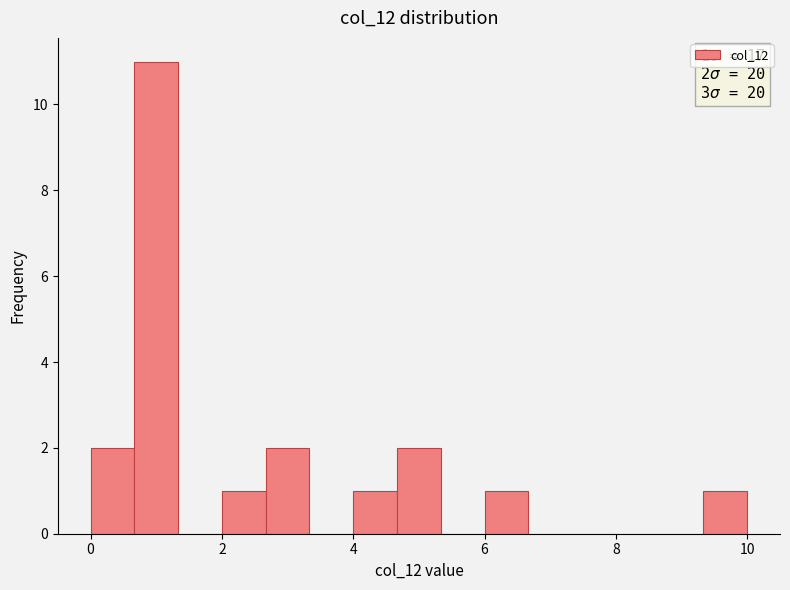

Around what value on the x-axis is the tallest bar? Give the approximate position of its centre, as read against the axis.

1.0